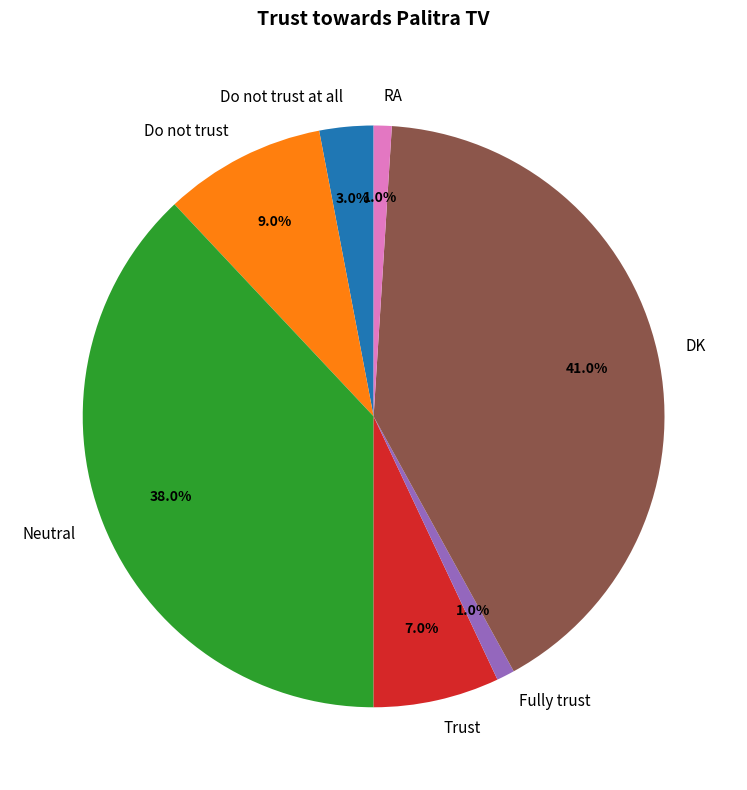

How many segments does this pie chart have?

7